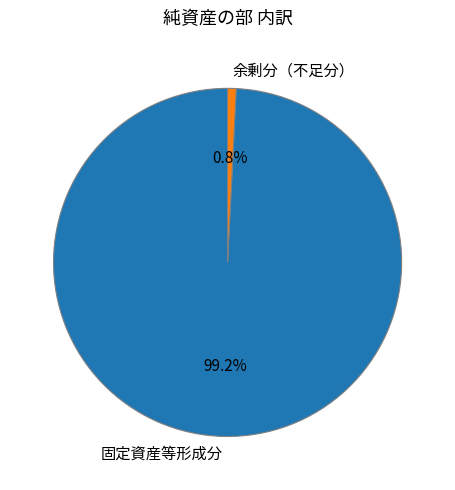

To the nearest percent, what portion does 余剰分（不足分） represent?

1%